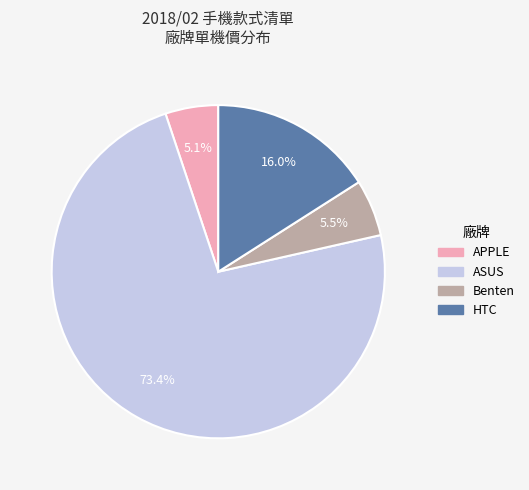

Is there a majority slice in this chart?

Yes